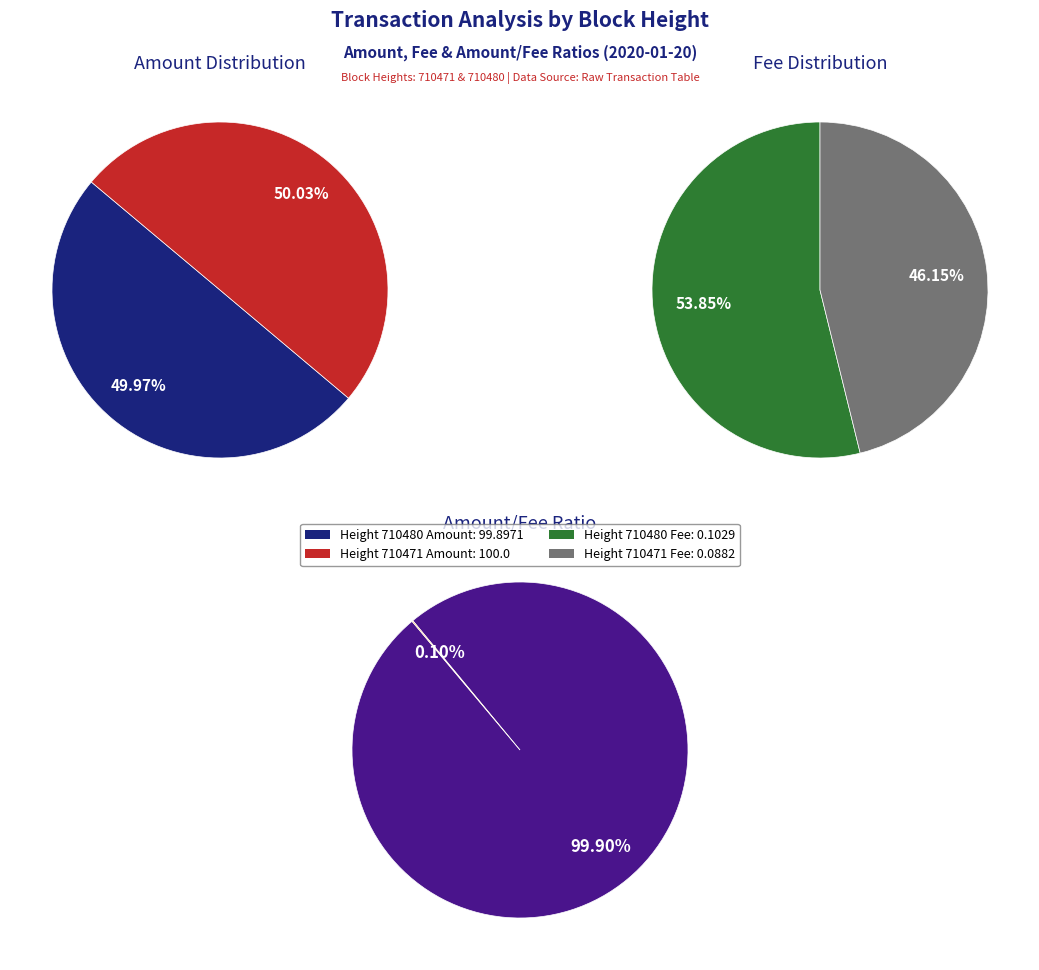

Is it true that 710471 is 57% of the pie?

False